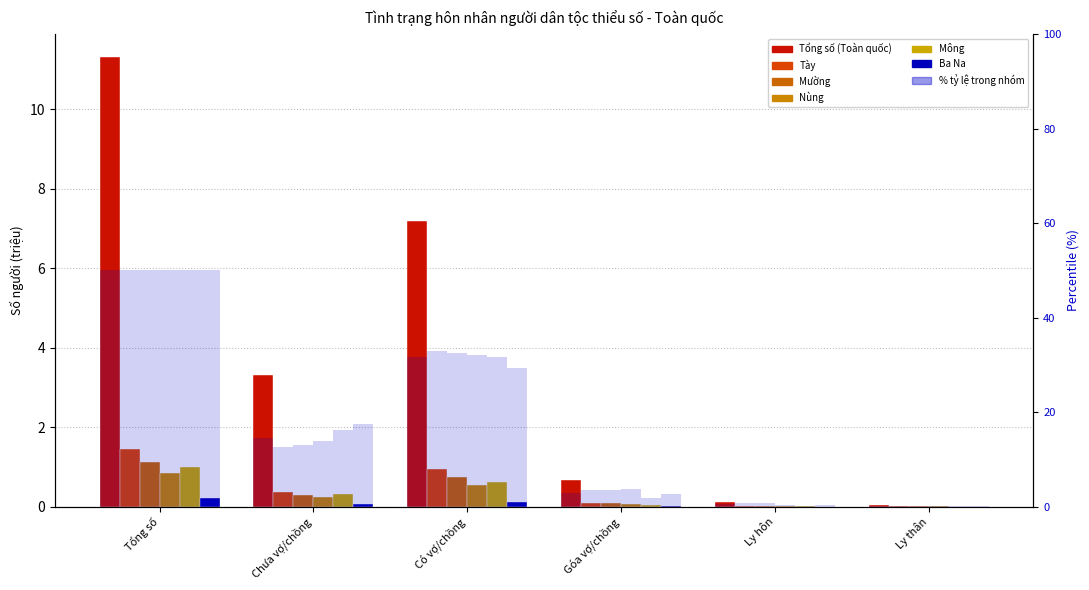

True or false: Mường has a value of 0.0 at Ly hôn.

True